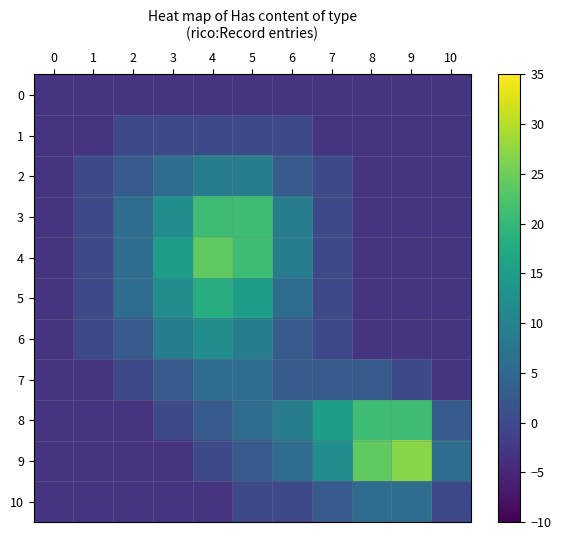

List the series in order of their peak value, highest first.

9, 4, 3, 8, 5, 6, 2, 7, 10, 1, 0